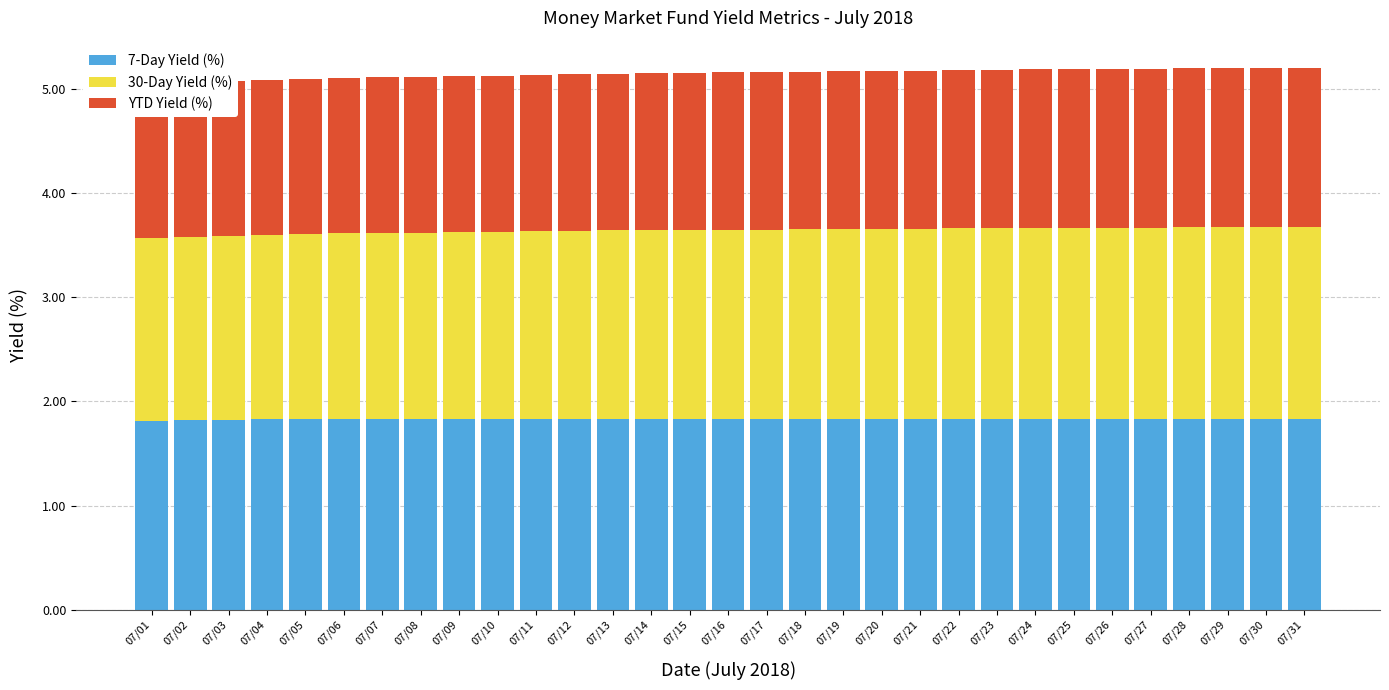

Read the YTD Yield (%) value at 07/05.

1.5